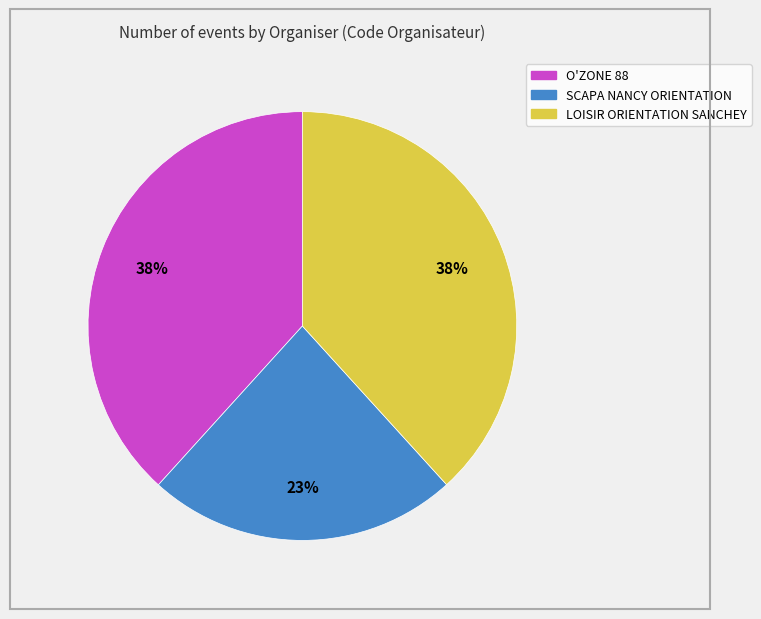

How many slices are in this pie chart?

3